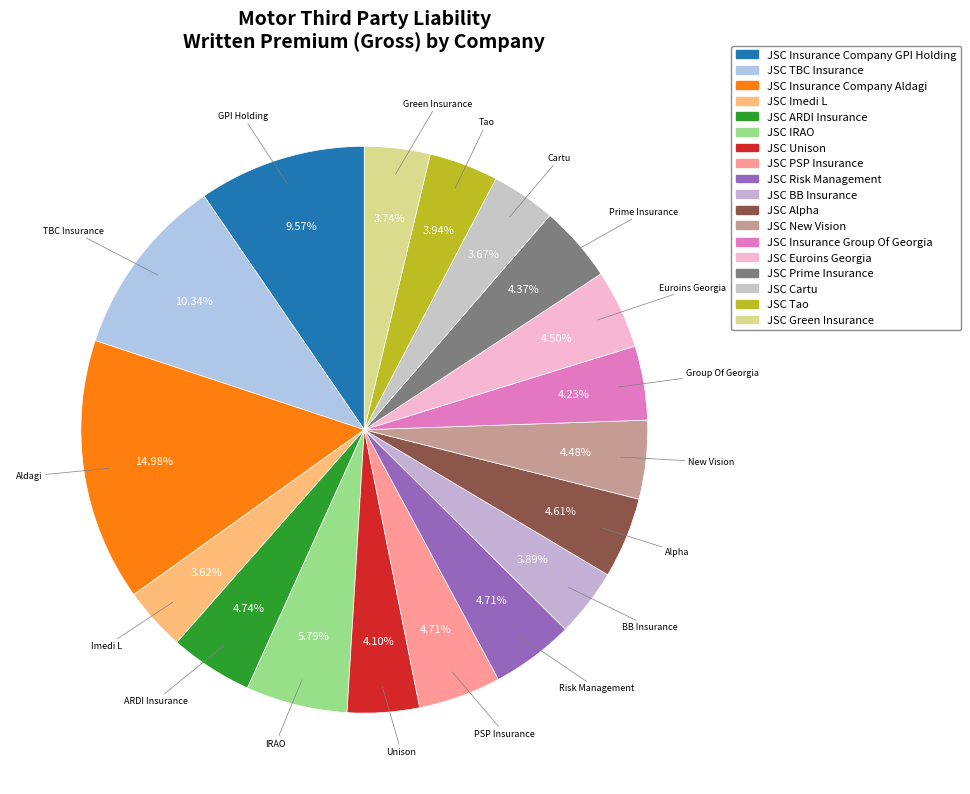

To the nearest percent, what is the difference between the JSC Unison and JSC ARDI Insurance slice percentages?

1%